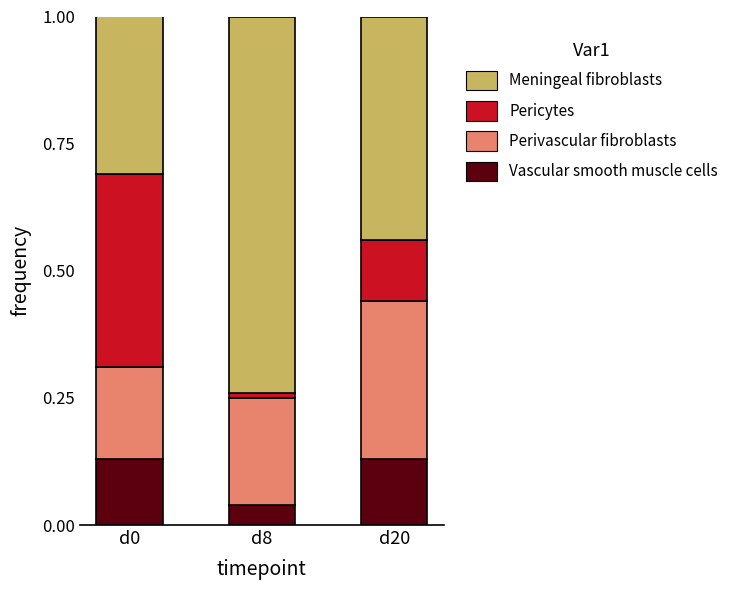

What is the total value across all series at d0?

1.0